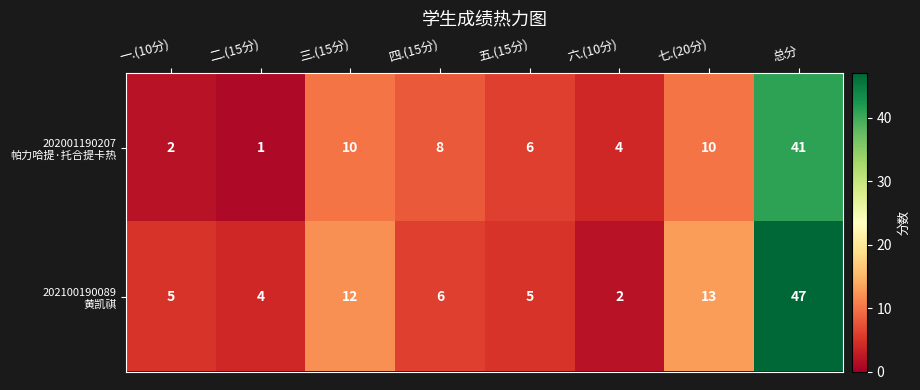

What is the maximum value shown in the chart?

47